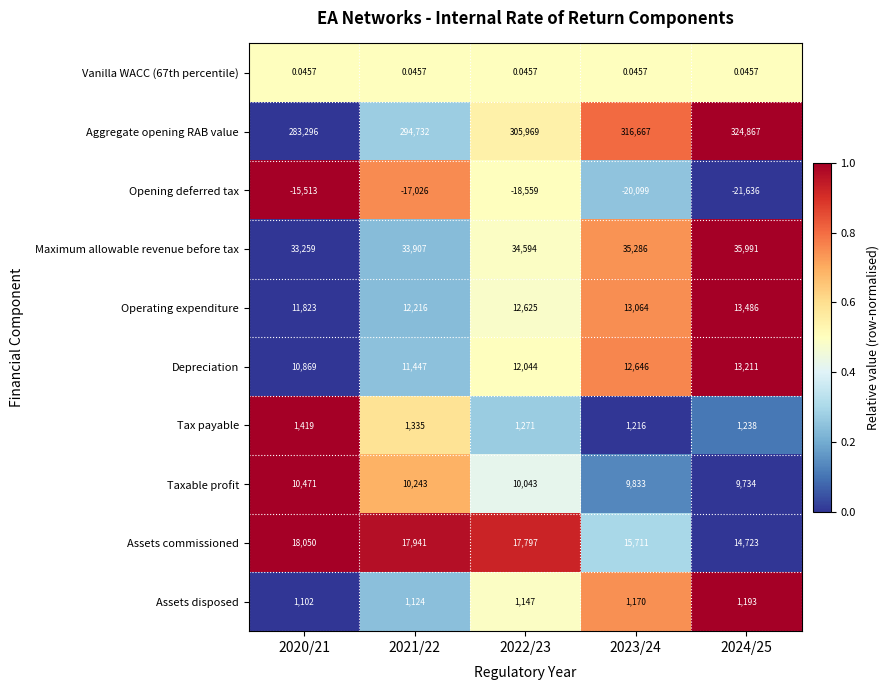

Which series changed the most between 2020/21 and 2021/22?

Aggregate opening RAB value